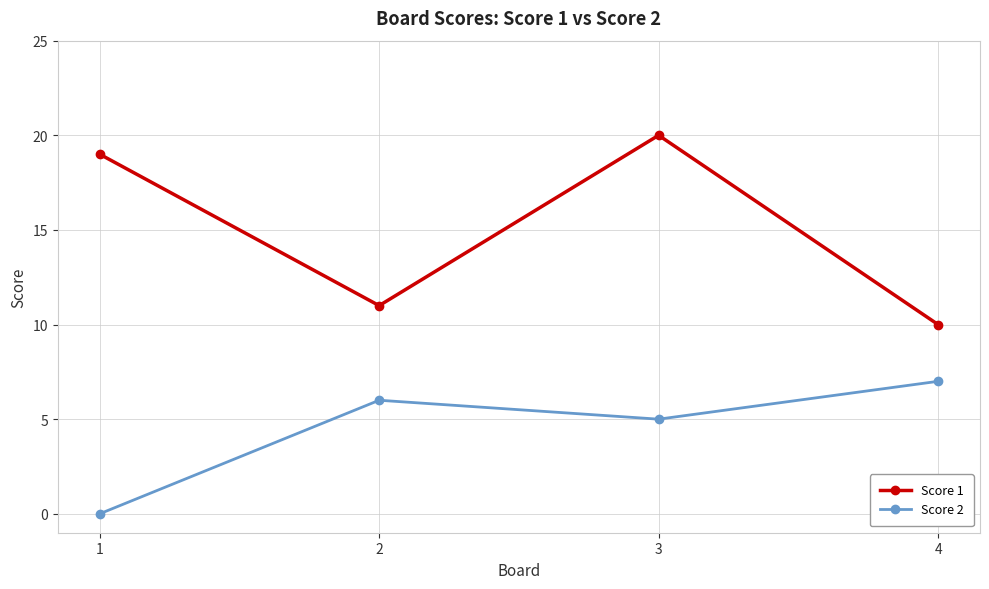

Rank the series at 2 from lowest to highest value.

Score 2, Score 1